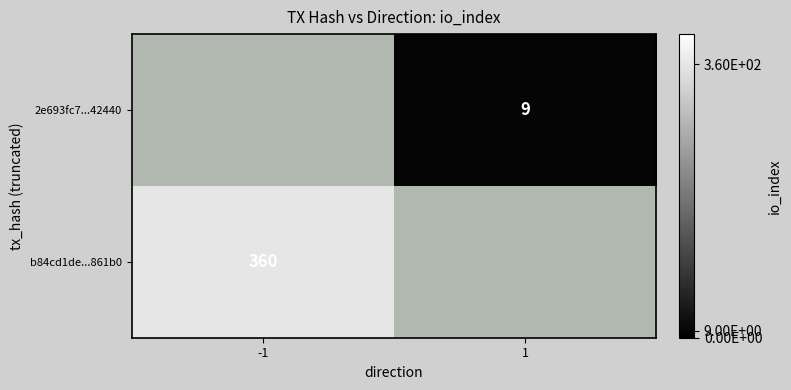

Count the number of categories in the chart.

2